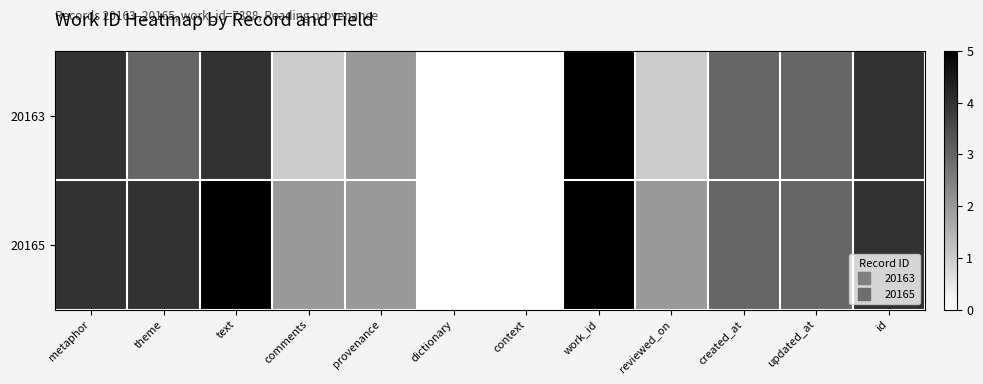

Which series has the widest spread of values?

20163